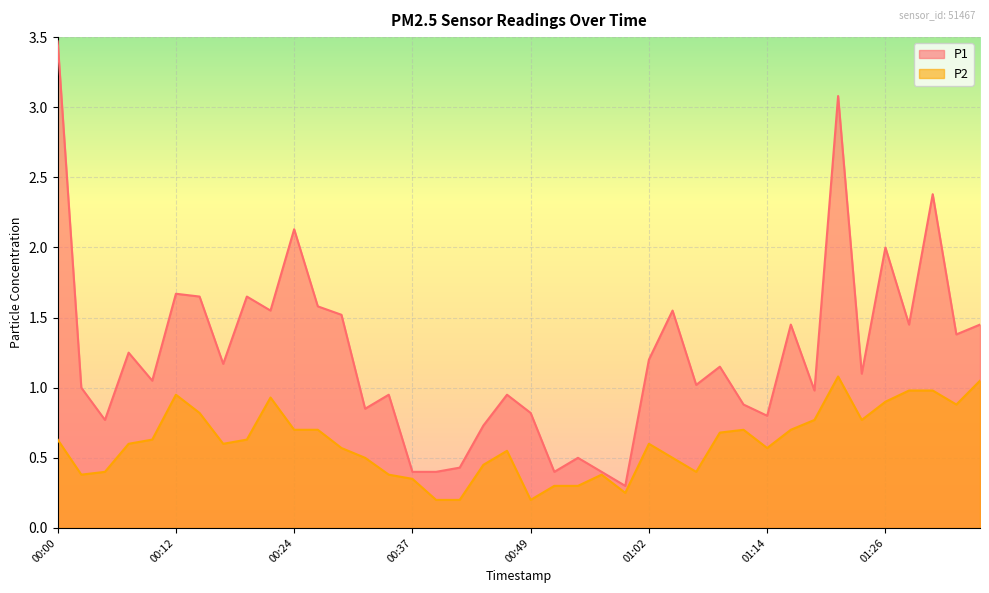

True or false: P2 and P1 cross at least once.

False